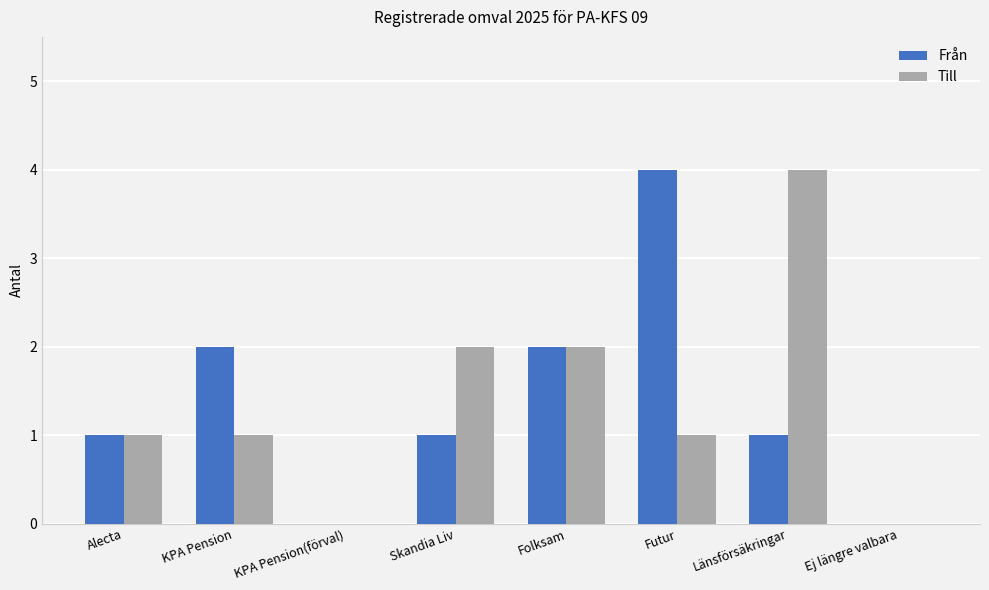

Between Skandia Liv and Länsförsäkringar, which series saw the biggest shift?

Till